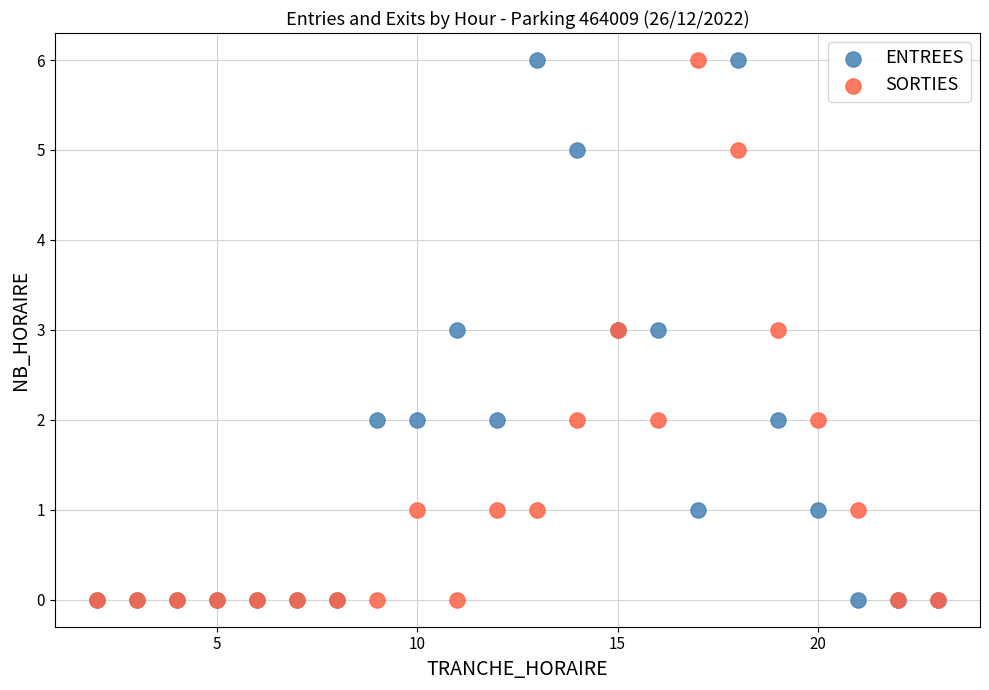

What are all the series names shown in the legend?

ENTREES, SORTIES